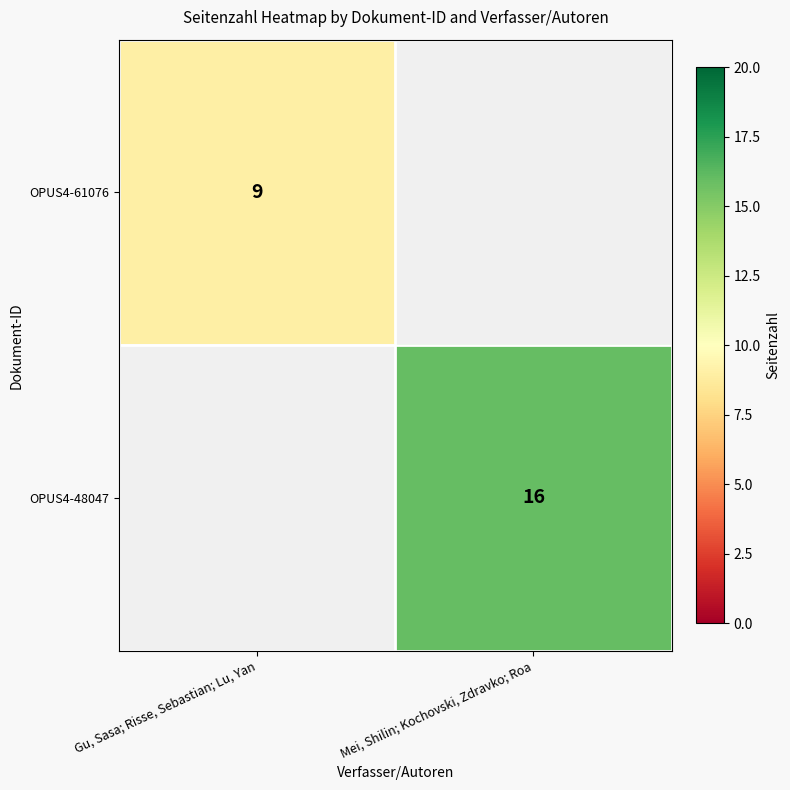

The OPUS4-61076 series shows 9 at Gu, Sasa; Risse, Sebastian; Lu, Yan. True or false?

True